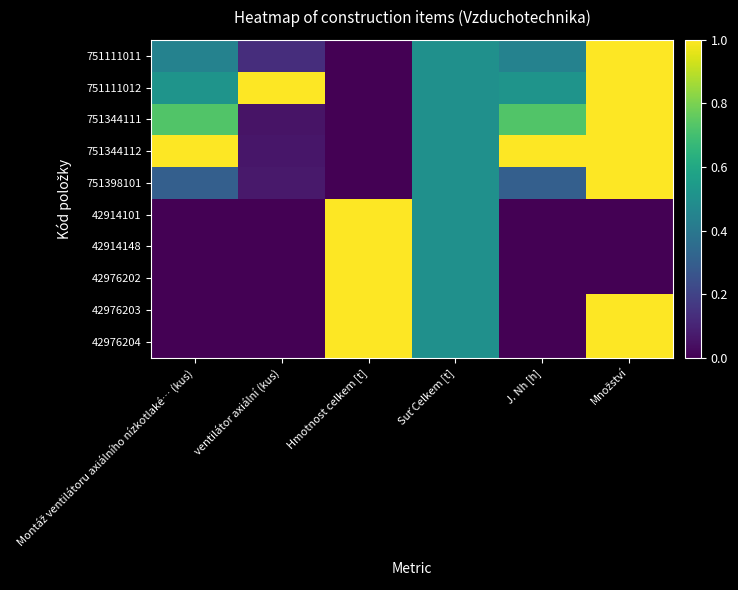

Which label corresponds to the smallest value in the chart?

Hmotnost celkem [t]